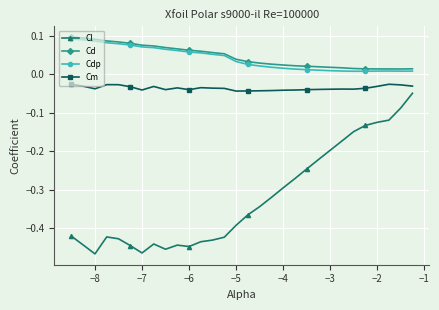

What is the difference between the maximum and minimum values in the Cl series?

0.4